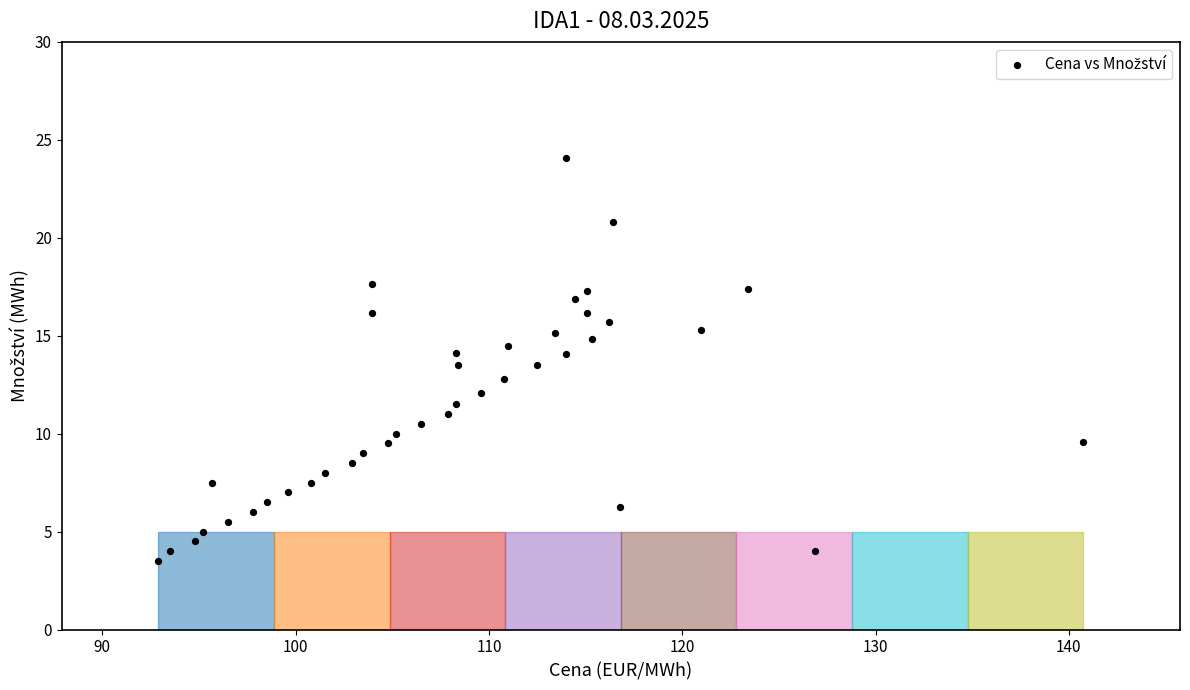

What is the range of X values (max minus min)?

47.8